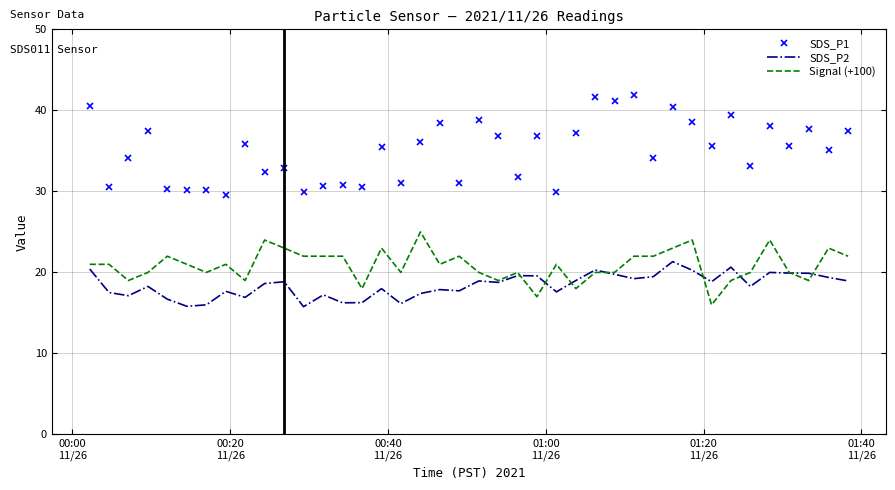

What is the minimum value for SDS_P2?

15.8